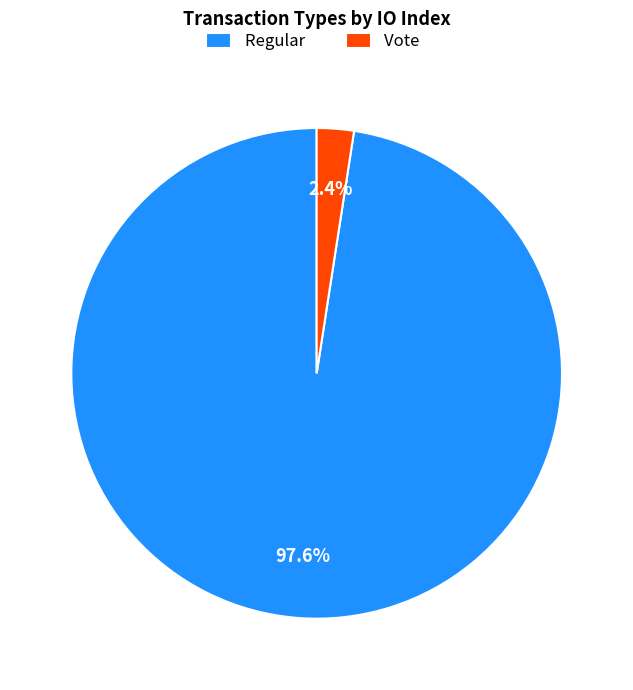

What is the total percentage of Regular and Vote?

100.0%